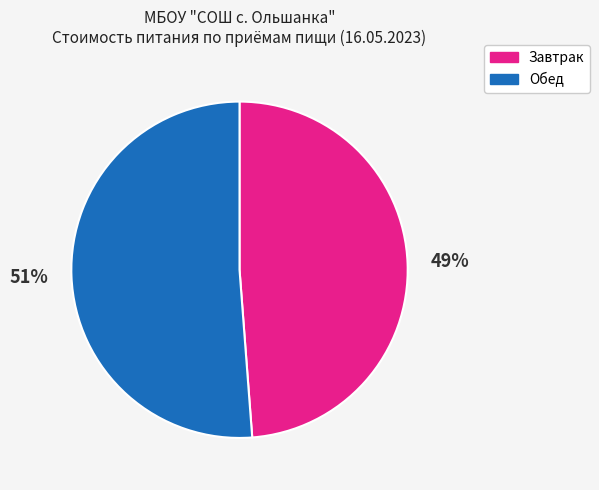

To the nearest percent, what is the average slice percentage?

50%